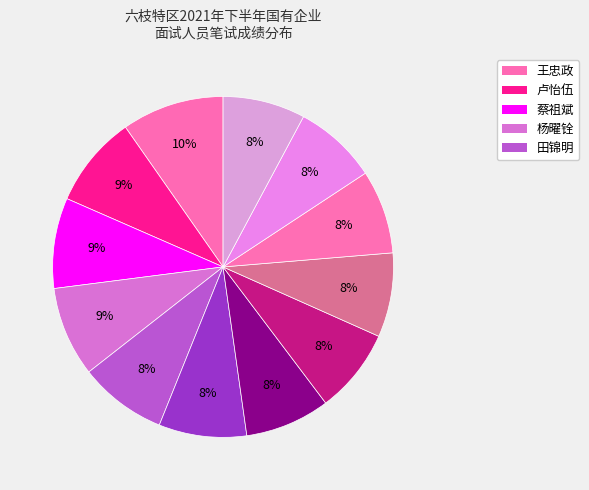

Which slice is the smallest?

朱成